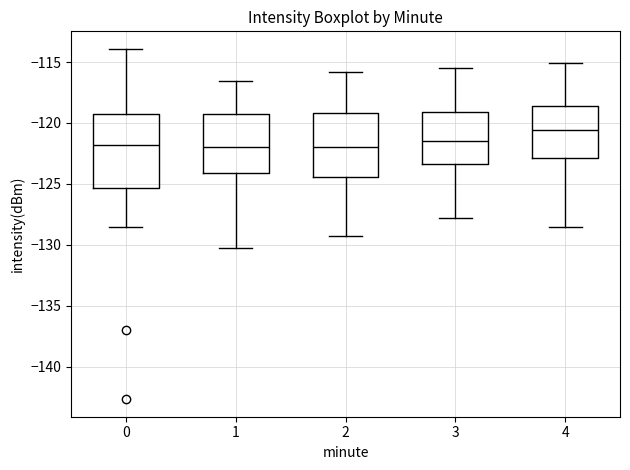

Reading left to right, transcribe this box plot: for each box, give where its median line is, the range the box spans, and where its two whiskers end, as read against the y-axis. The values are not printed on the chart, so give them approximately, as read against the axis.

0: median -122.0, box -125.5 to -119.0, whiskers -128.5 to -114.0
1: median -122.0, box -124.0 to -119.0, whiskers -130.5 to -116.5
2: median -122.0, box -124.5 to -119.0, whiskers -129.5 to -116.0
3: median -121.5, box -123.5 to -119.0, whiskers -128.0 to -115.5
4: median -120.5, box -123.0 to -118.5, whiskers -128.5 to -115.0